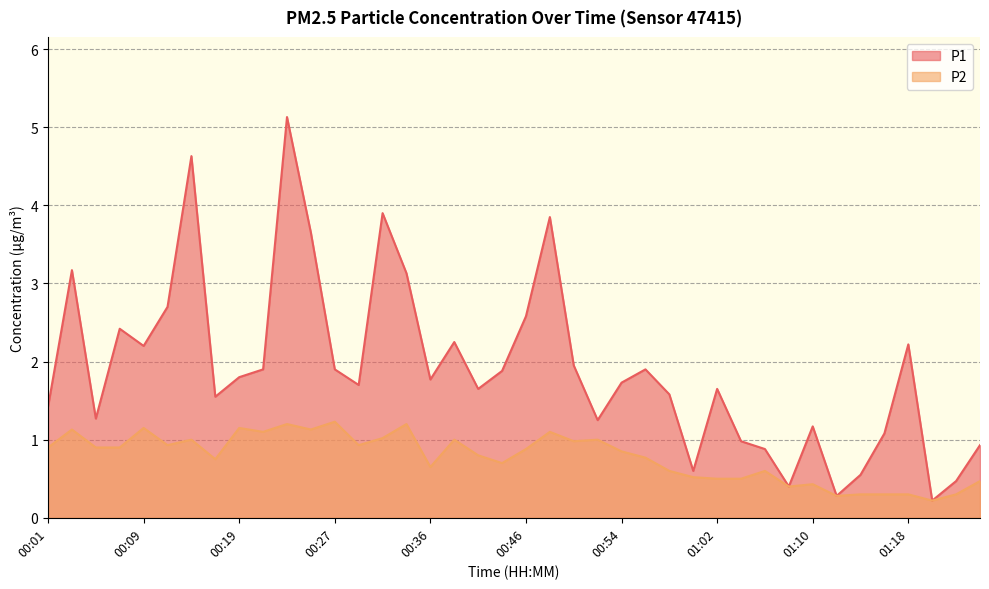

List the series in order of their overall mean, lowest first.

P2, P1